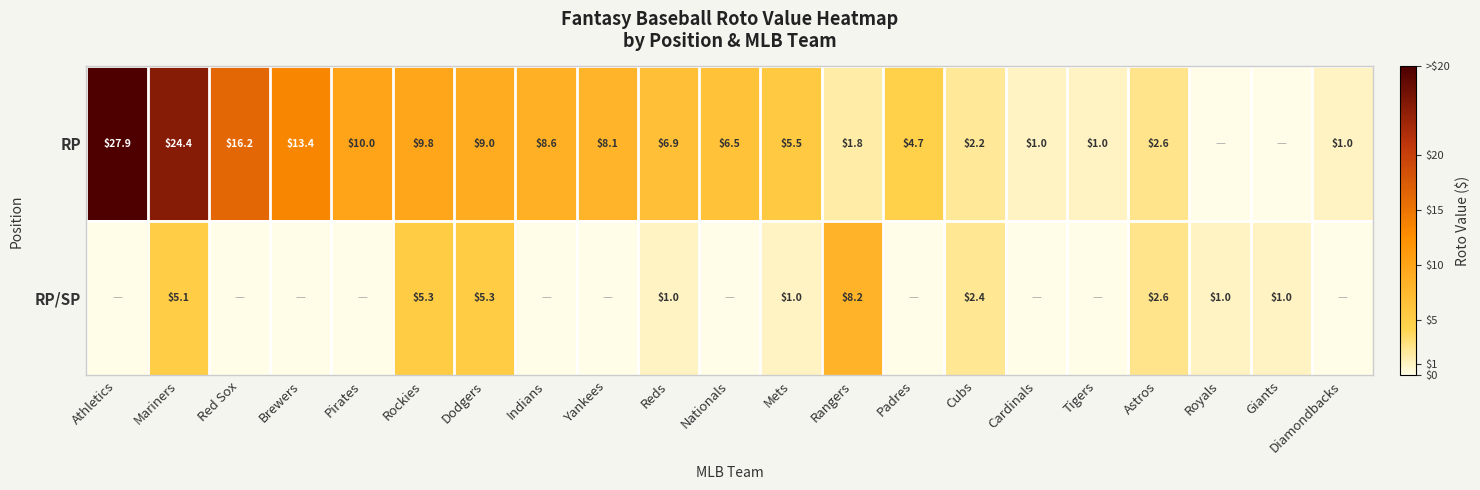

The value of RP at Cardinals is 1.4. True or false?

False